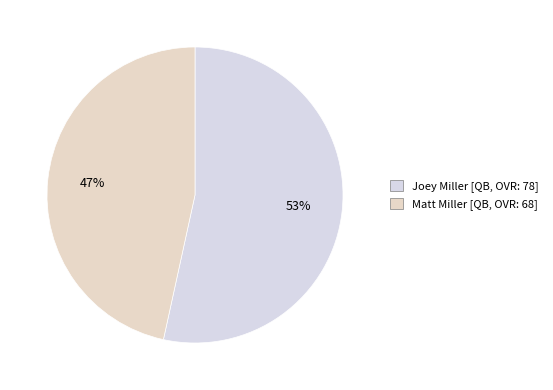

What is the largest slice in the pie chart?

Joey